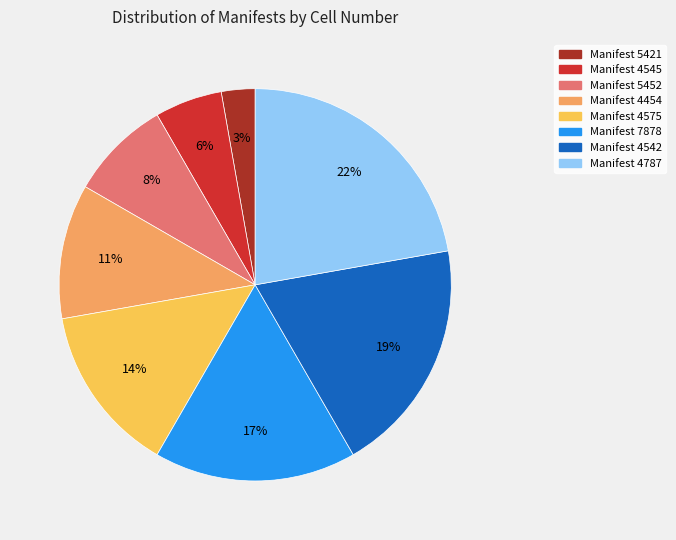

Is there a majority slice in this chart?

No